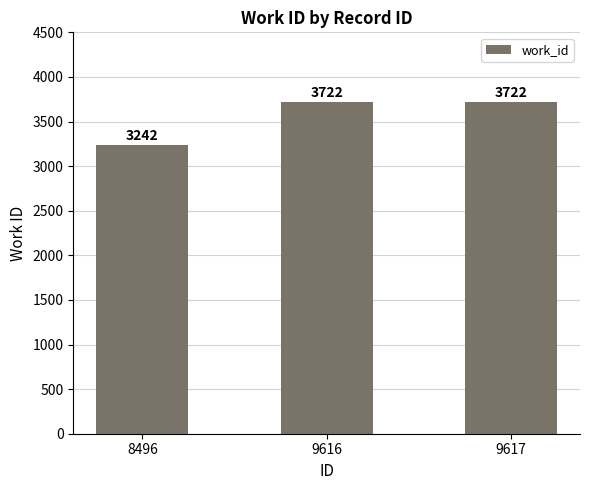

What is the smallest value displayed?

3242